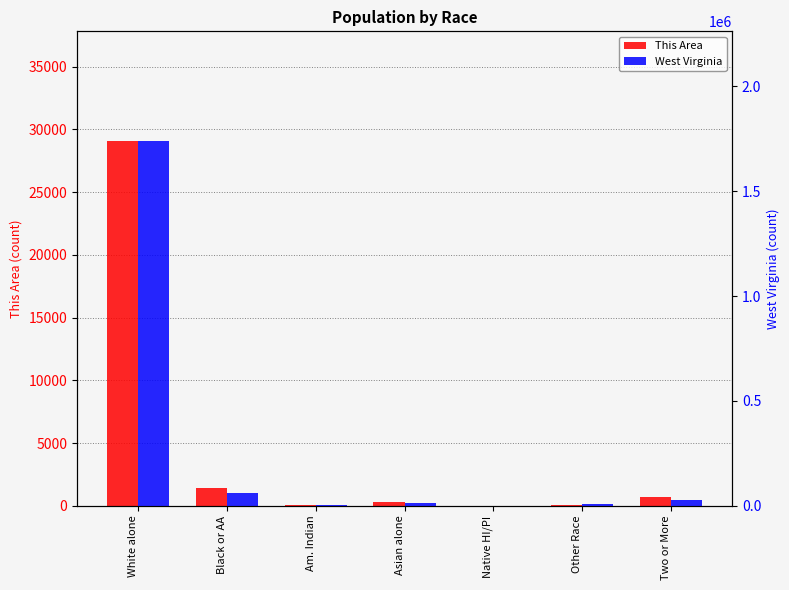

What is the value of the West Virginia bar at the 7th from the left?

27142